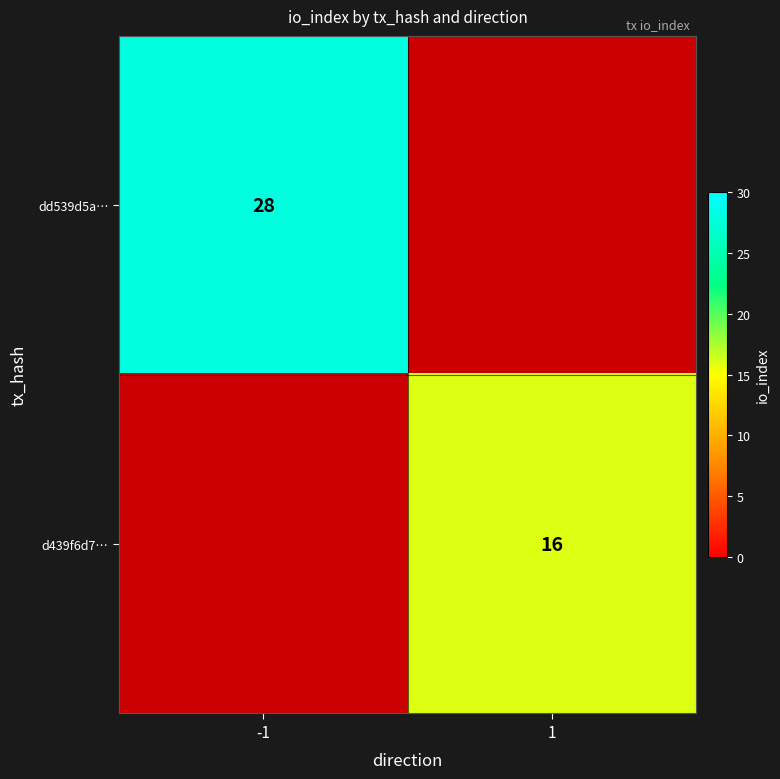

The value of d439f6d7… at 1 is 22. True or false?

False